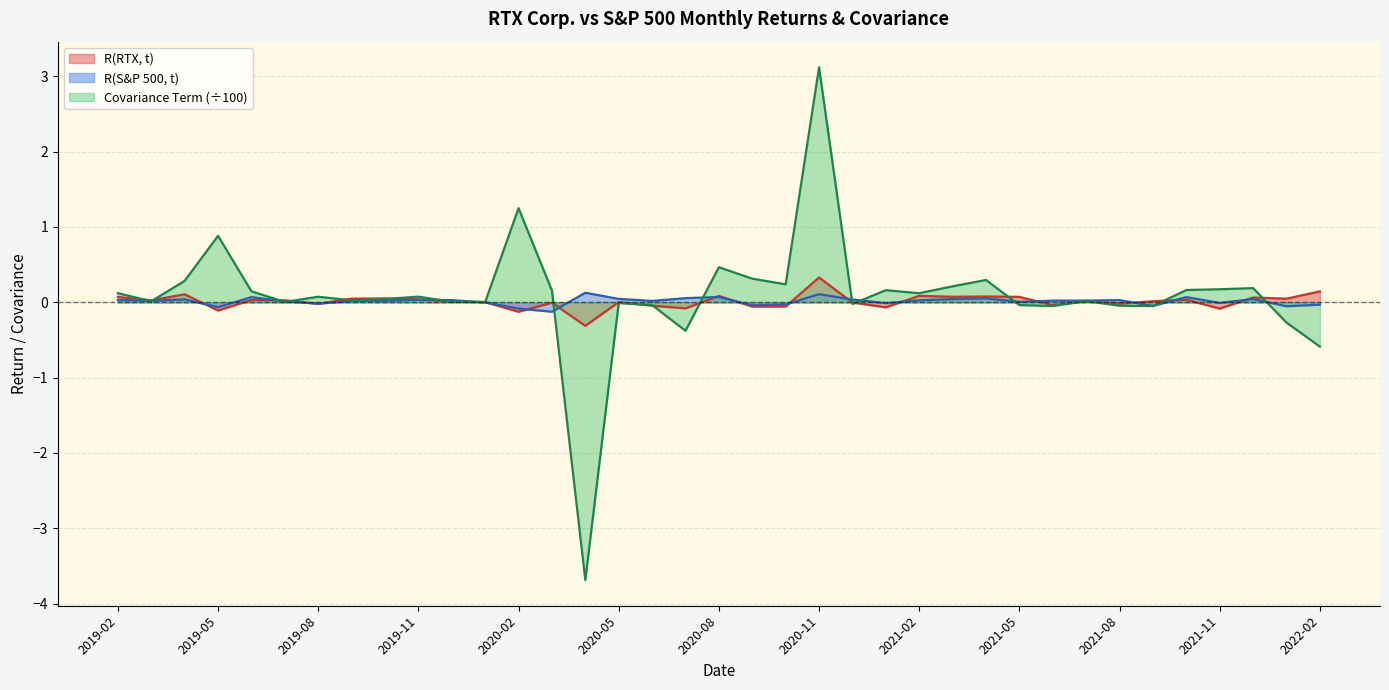

Which label corresponds to the smallest value in the chart?

2020-04